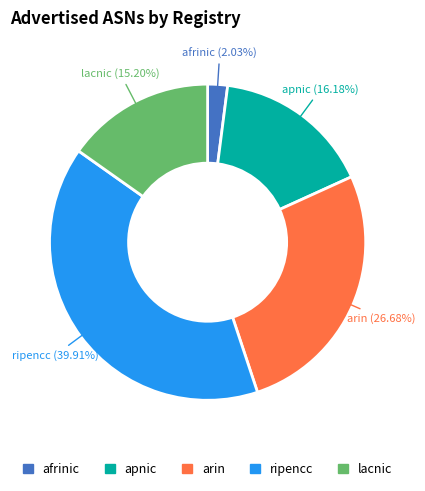

What is the ratio of the value at lacnic to the value at apnic?

0.9